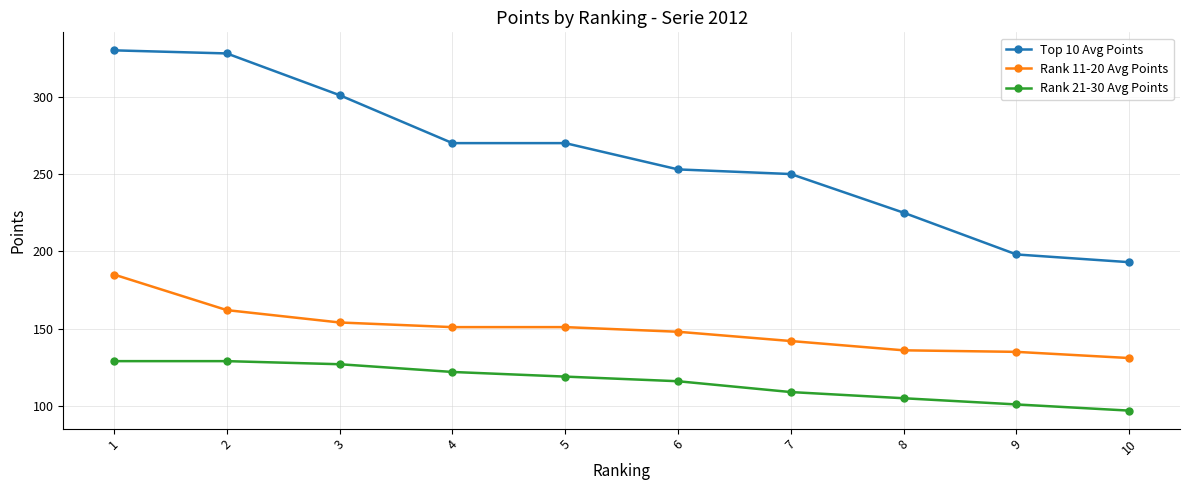

How many lines are shown in the chart?

3